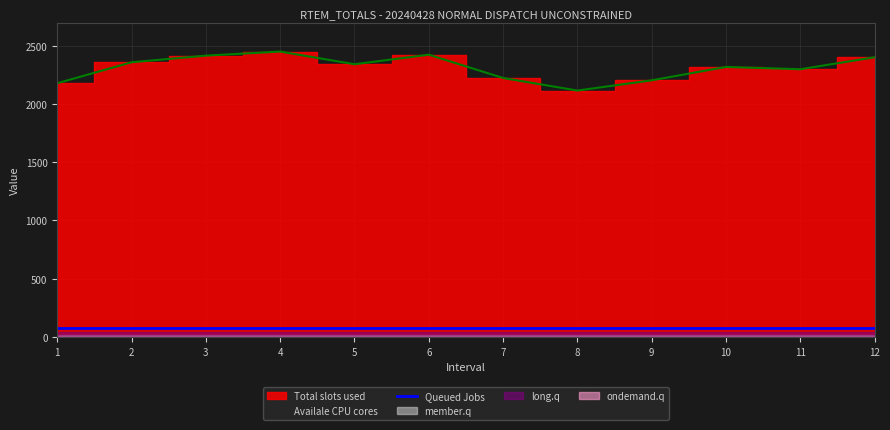

How many interior local valleys does the Total slots used series have?

3